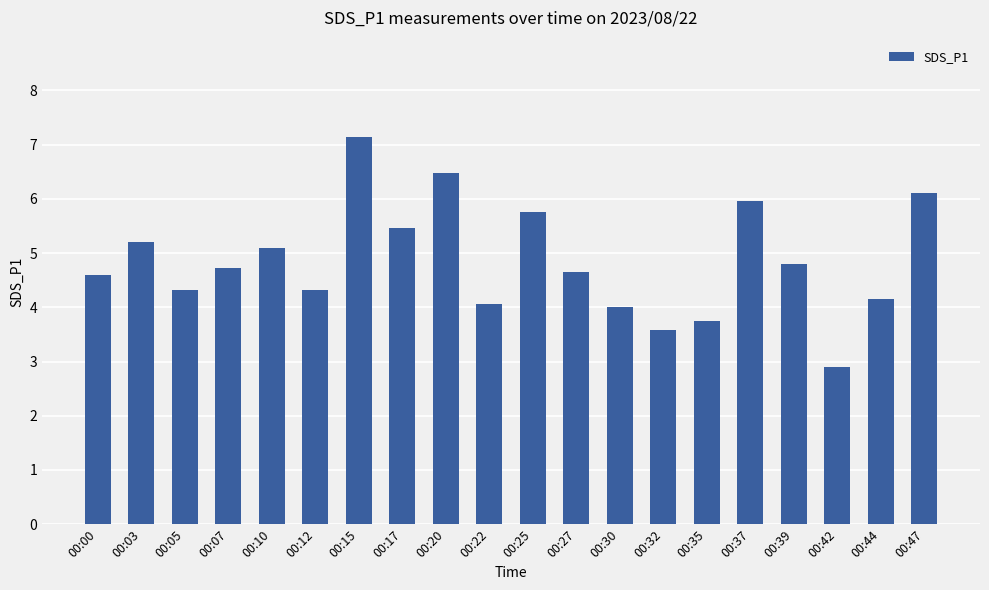

Reading left to right, list all the values displayed in this chart.

4.6	5.2	4.3	4.7	5.1	4.3	7.2	5.5	6.5	4.1	5.8	4.7	4.0	3.6	3.8	6.0	4.8	2.9	4.2	6.1